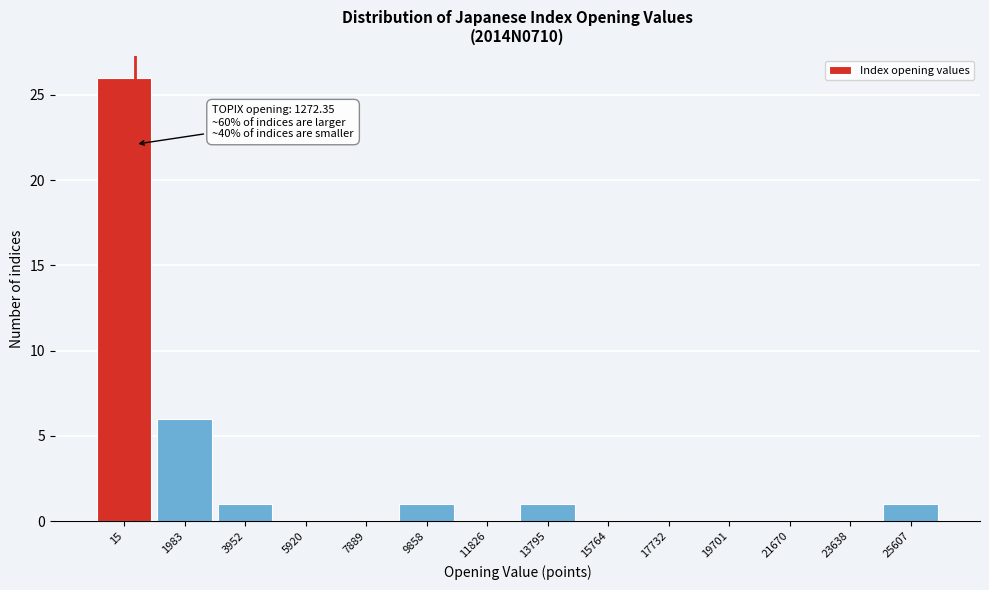

Reading left to right, transcribe all the data shown in this chart.

15=26	1983=6	3952=1	5920=0	7889=0	9858=1	11826=0	13795=1	15764=0	17732=0	19701=0	21670=0	23638=0	25607=1